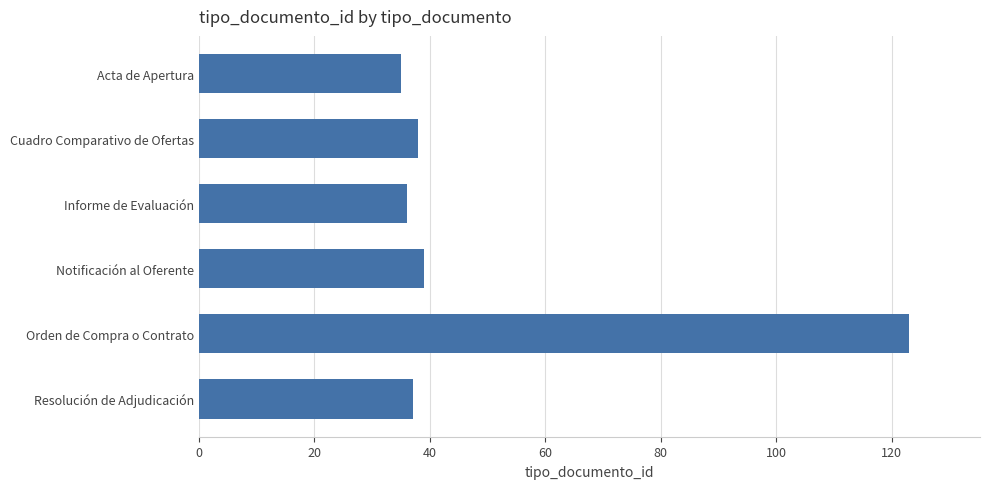

Reading bottom to top, list all the values displayed in this chart.

37	123	39	36	38	35